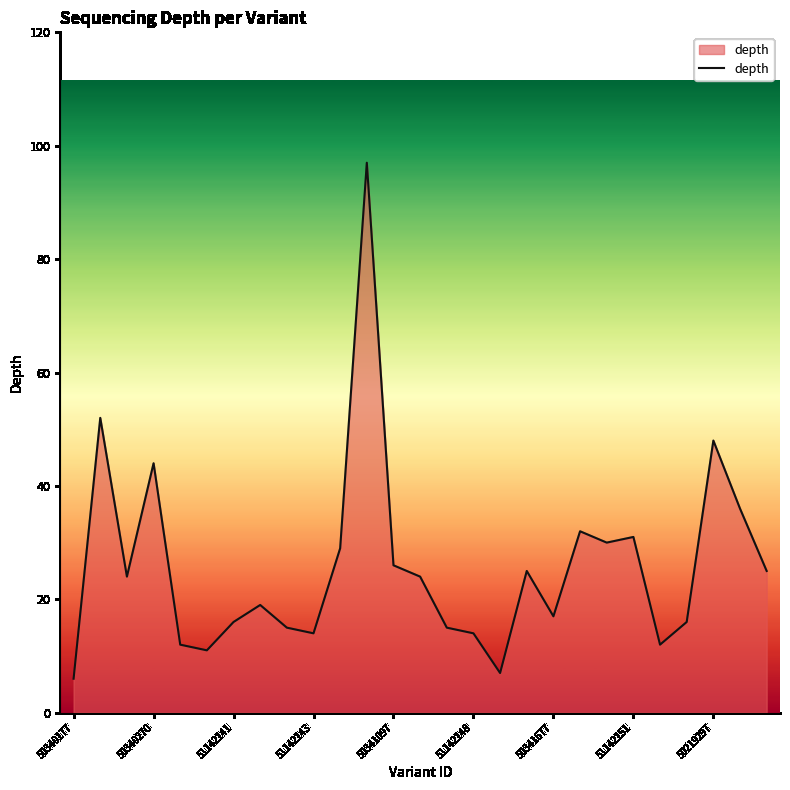

Reading right to left, list all the values displayed in this chart.

25	36	48	16	12	31	30	32	17	25	7	14	15	24	26	97	29	14	15	19	16	11	12	44	24	52	6